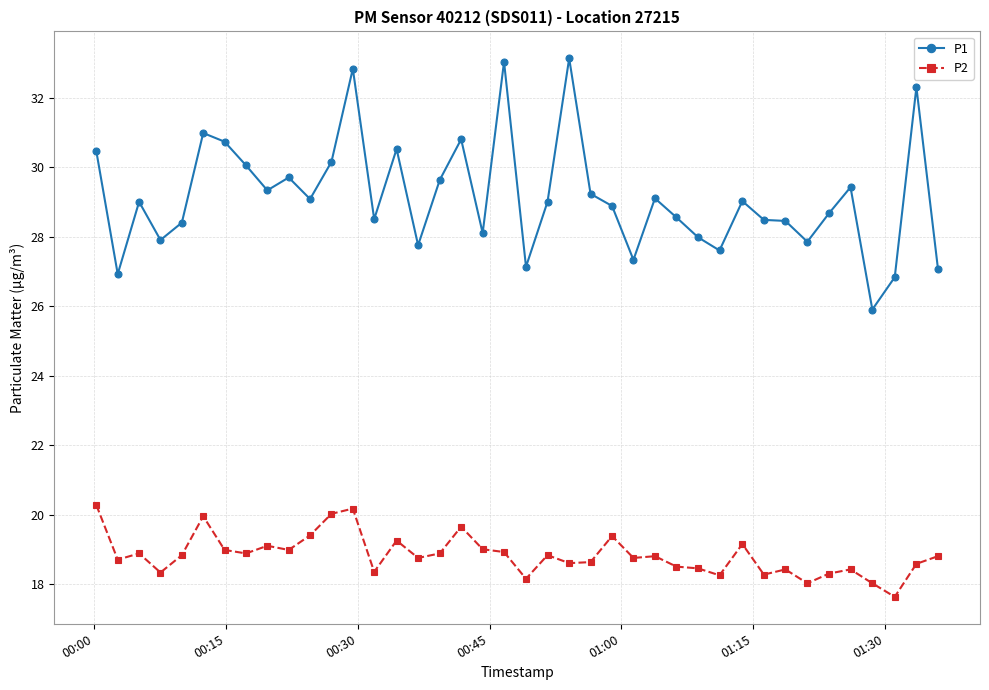

Rank the series by their average value, from lowest to highest.

P2, P1